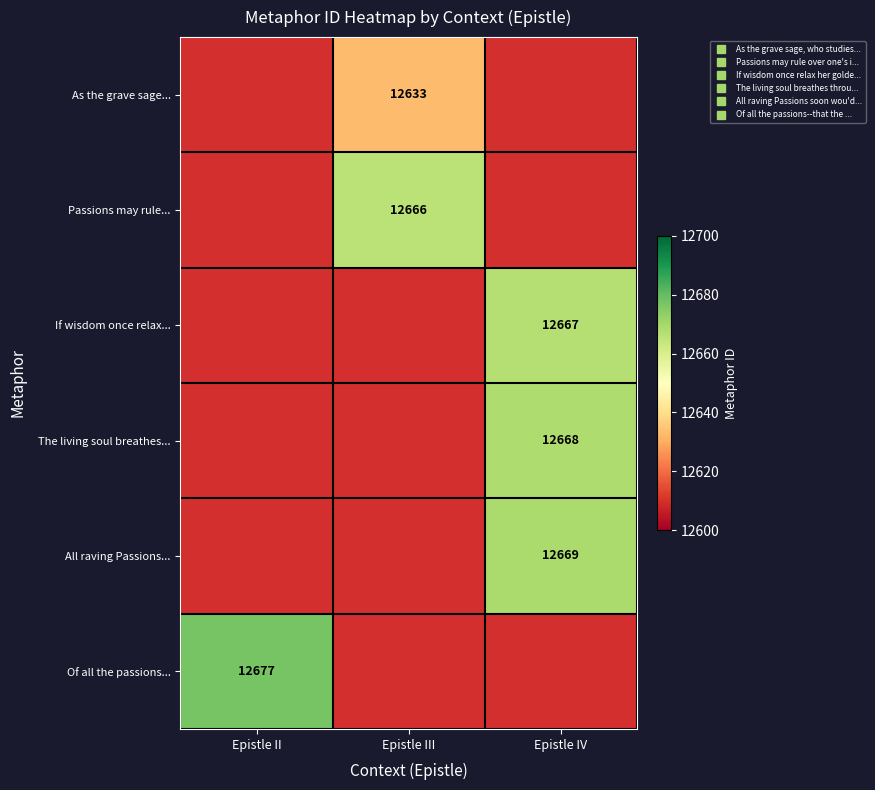

Which series has the widest spread of values?

Of all the passions...